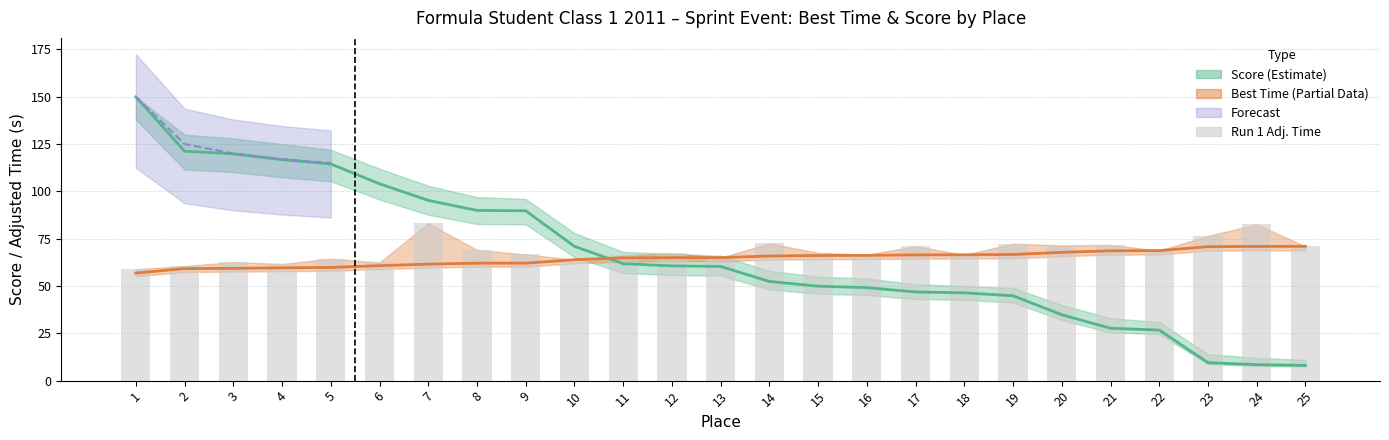

Reading left to right, what are all the values shown in this chart?

1=58.9	2=60.6	3=62.6	4=61.7	5=64.5	6=62.4	7=83.2	8=69.1	9=66.7	10=63.9	11=66.2	12=67.3	13=65.0	14=72.5	15=67.6	16=66.5	17=71.0	18=66.5	19=72.4	20=71.5	21=71.8	22=68.7	23=76.5	24=82.6	25=71.0